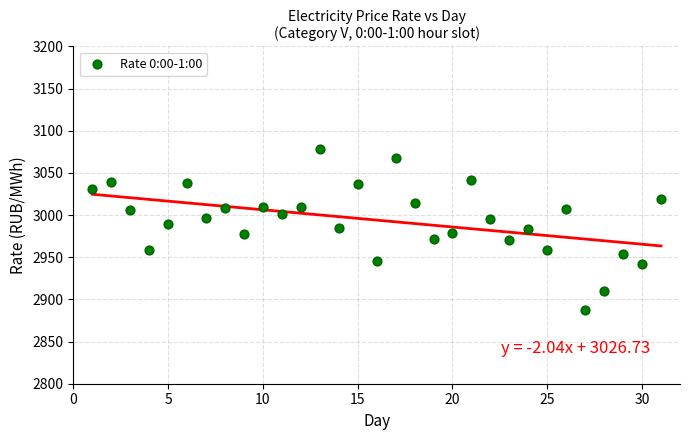

What is the range of X values (max minus min)?

30.0